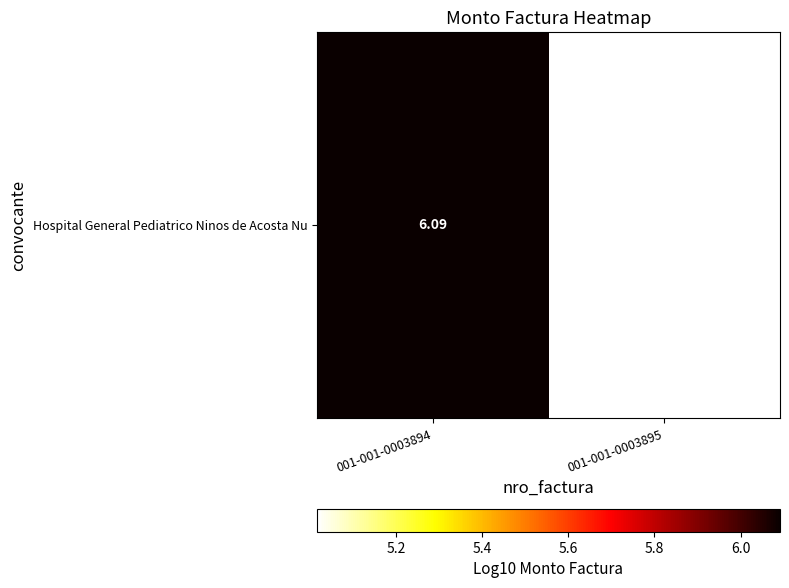

Reading left to right, list all the values displayed in this chart.

001-001-0003894=6.1	001-001-0003895=5.0